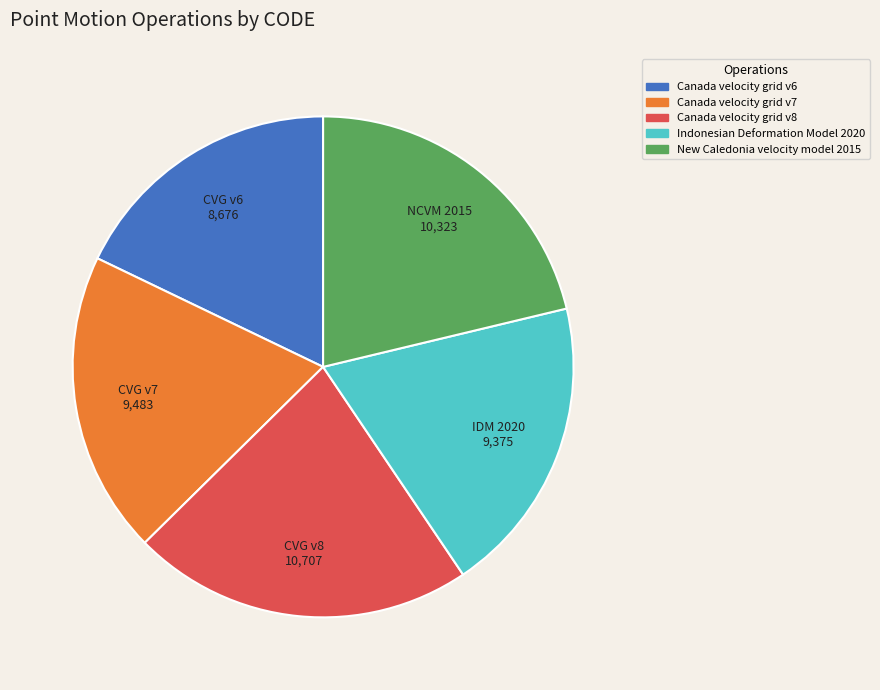

Does CVG v6 represent more than half of the total?

No